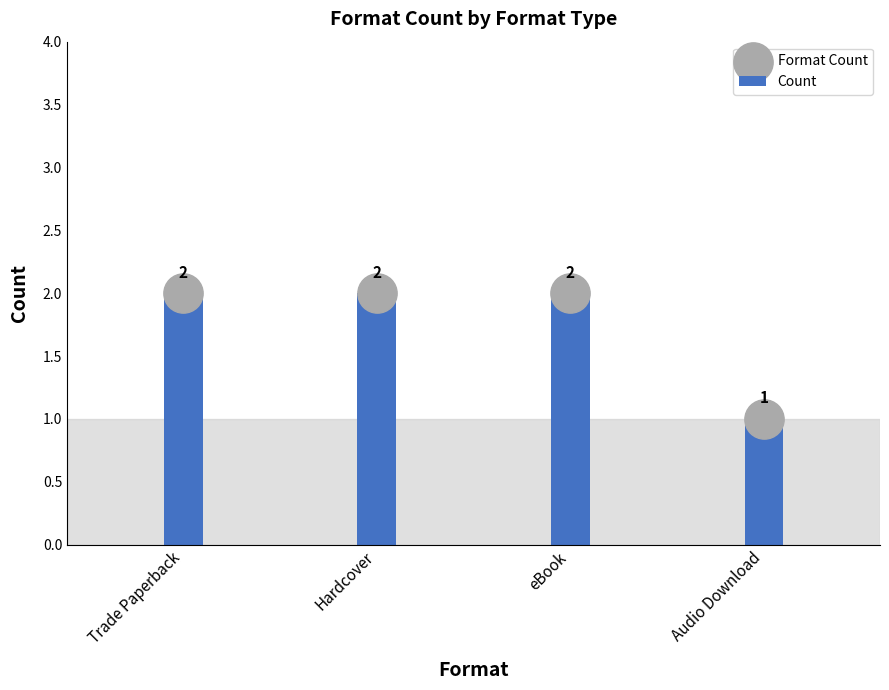

What is the ratio of the value at Hardcover to the value at eBook?

1.0